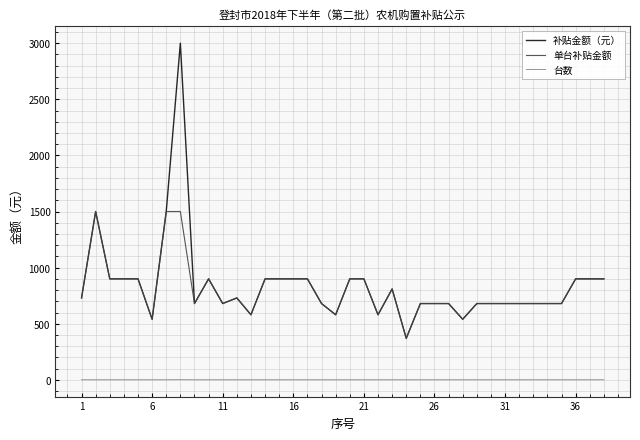

What is the average value of the 单台补贴金额 series?

803